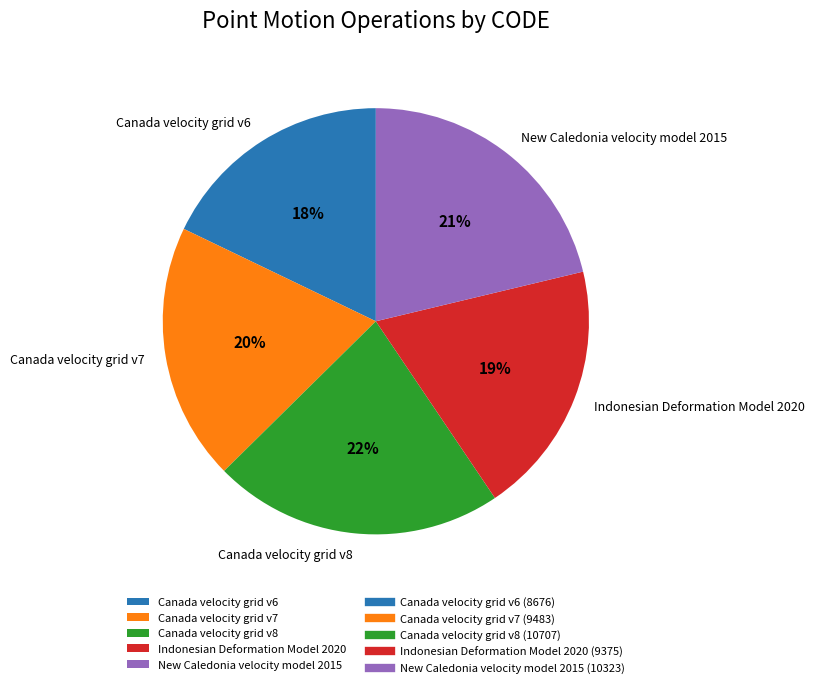

True or false: Canada velocity grid v7 accounts for 20% of the total.

True